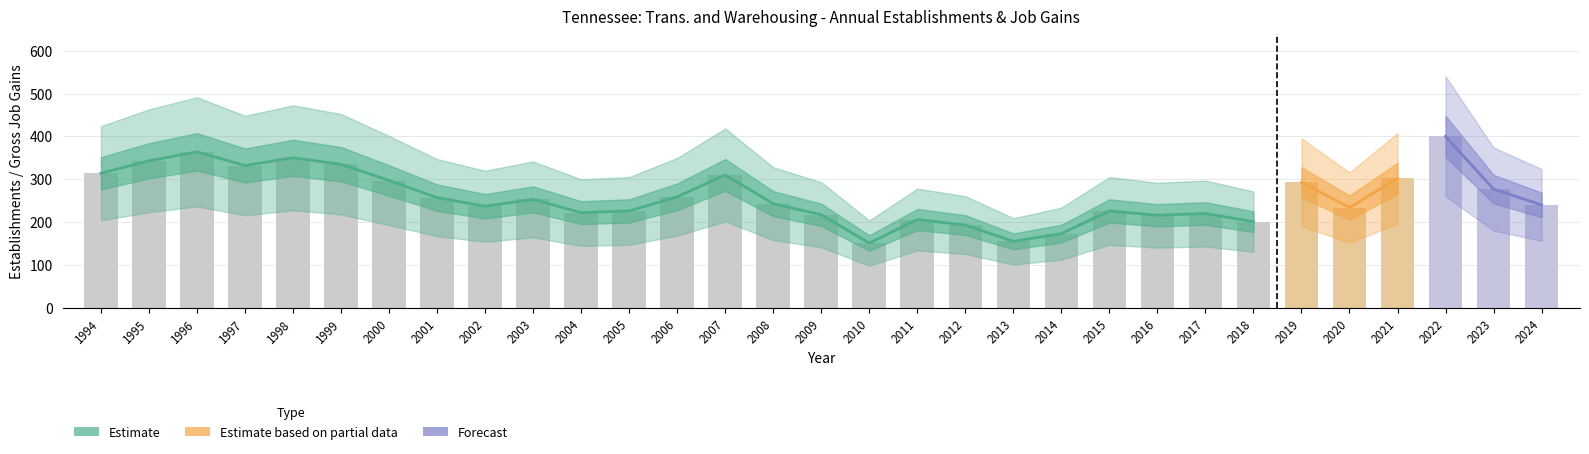

How many data points in Total Establishments are above 243?

15